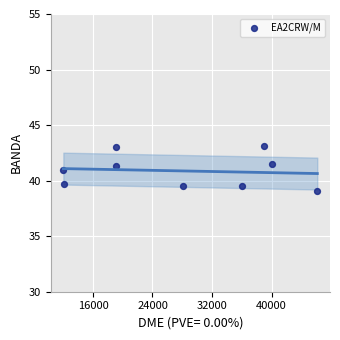

What is the range of Y values (max minus min)?

4.1